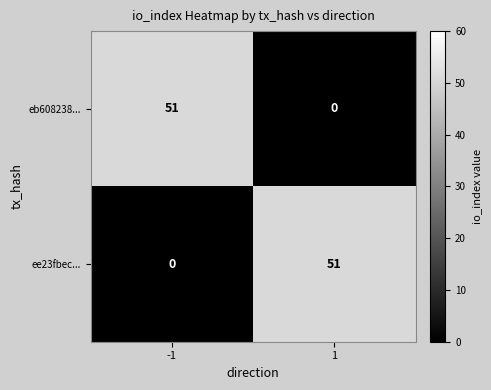

Reading left to right, list all the values displayed in this chart.

eb608238...: -1=51	1=0
ee23fbec...: -1=0	1=51